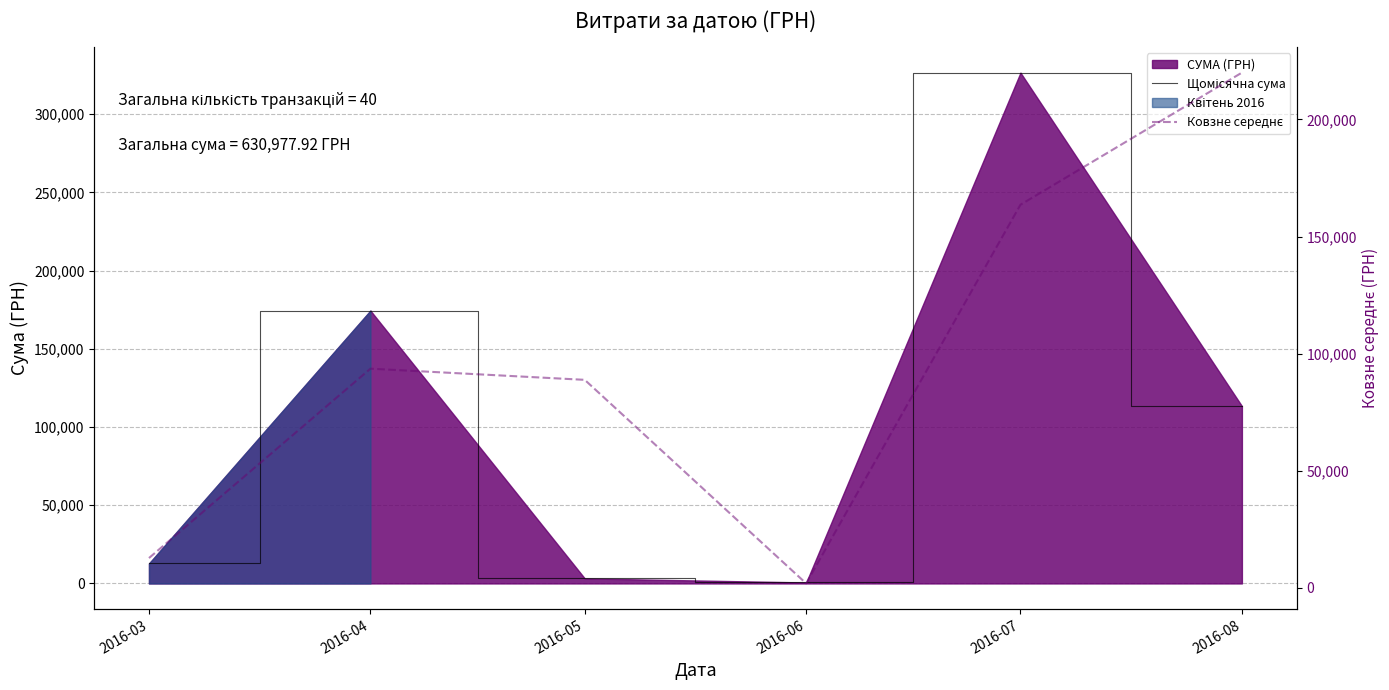

At which label is Щомісячна сума closest to 163586?

2016-04